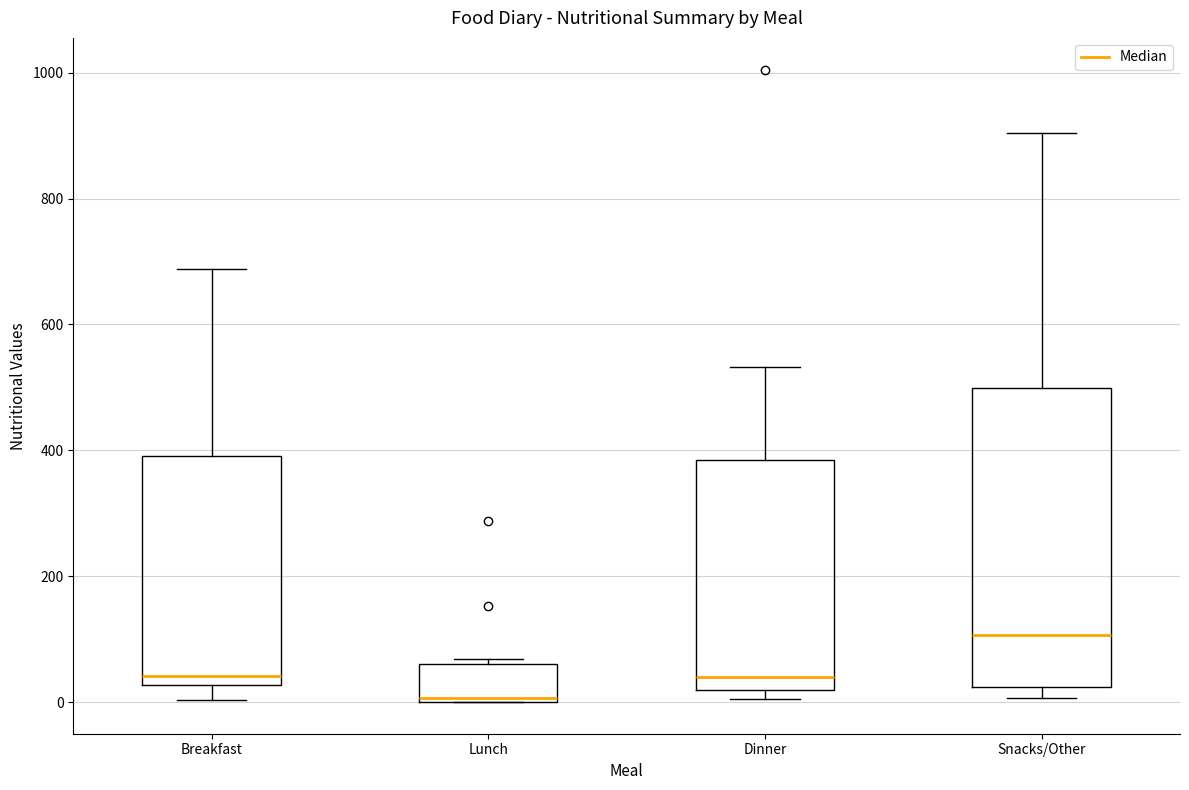

Where is the upper edge of the box for Snacks/Other on the y-axis? The values are not printed on the chart, so give them approximately, as read against the axis.

500